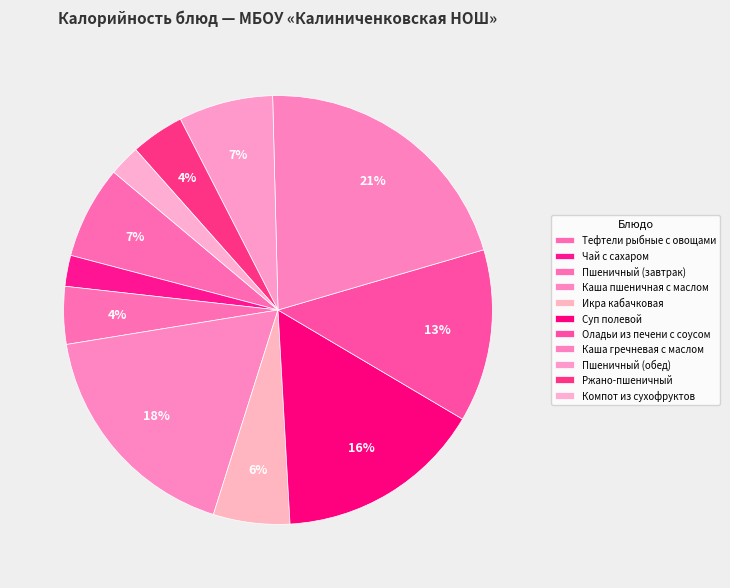

Is there any slice that represents more than half of the pie?

No